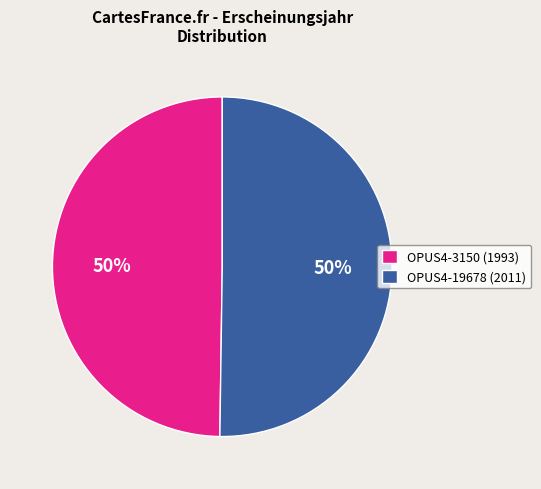

Combined, do OPUS4-3150 (1993) and OPUS4-19678 (2011) account for over 50%?

Yes